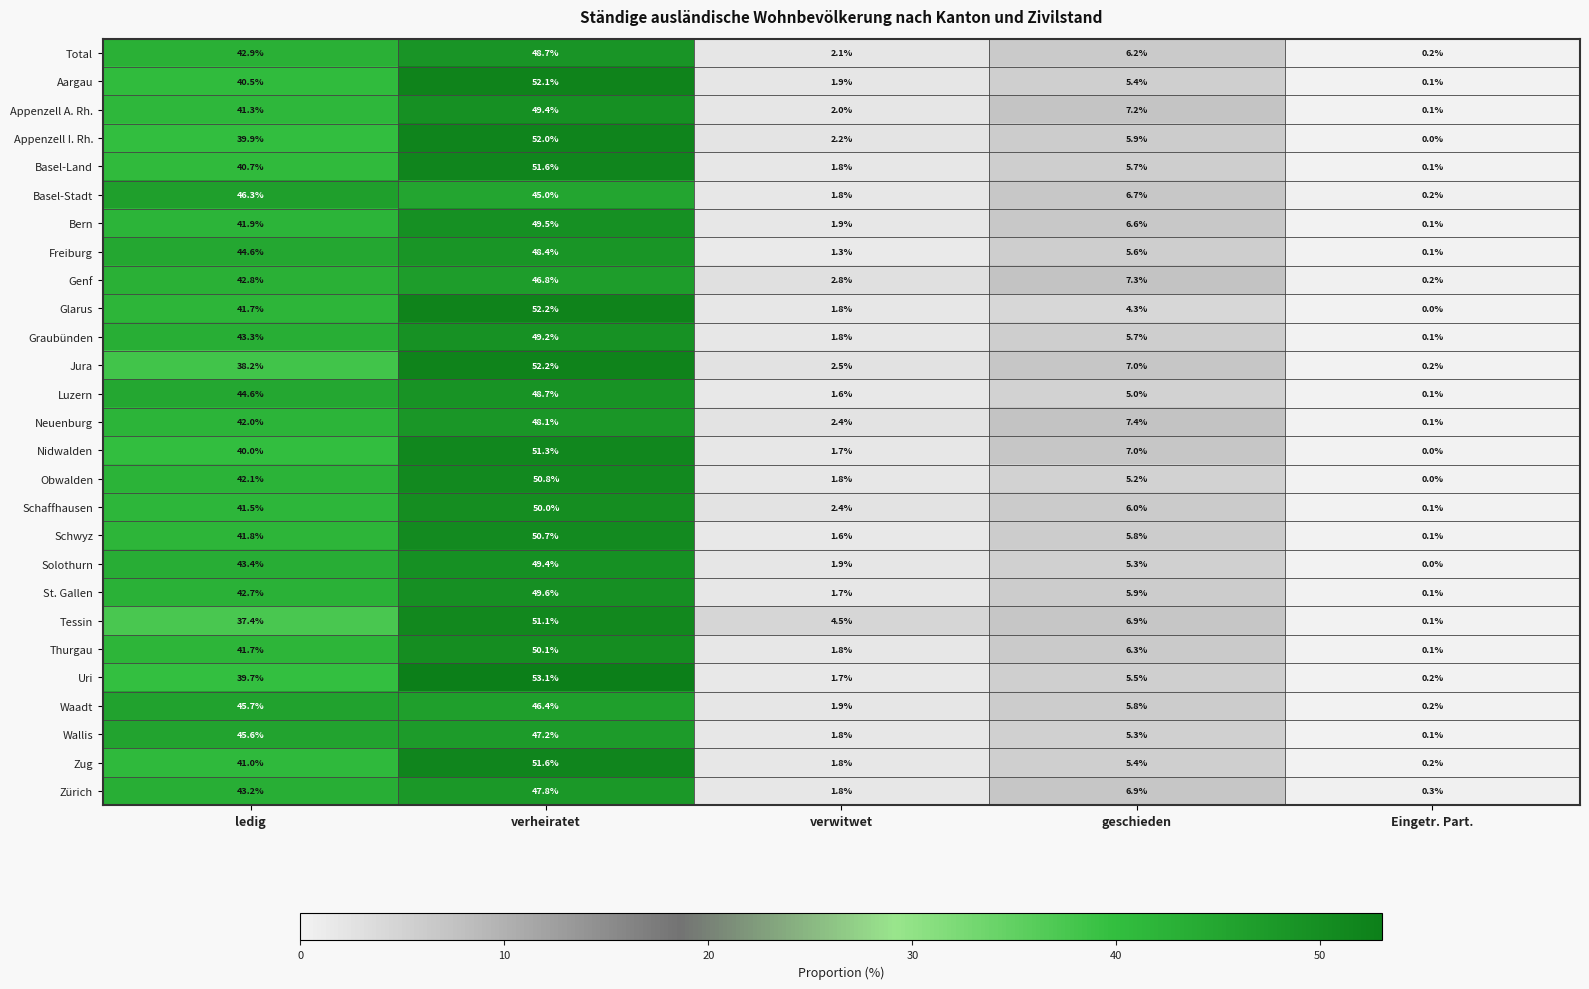

Which label corresponds to the largest value in the chart?

verheiratet